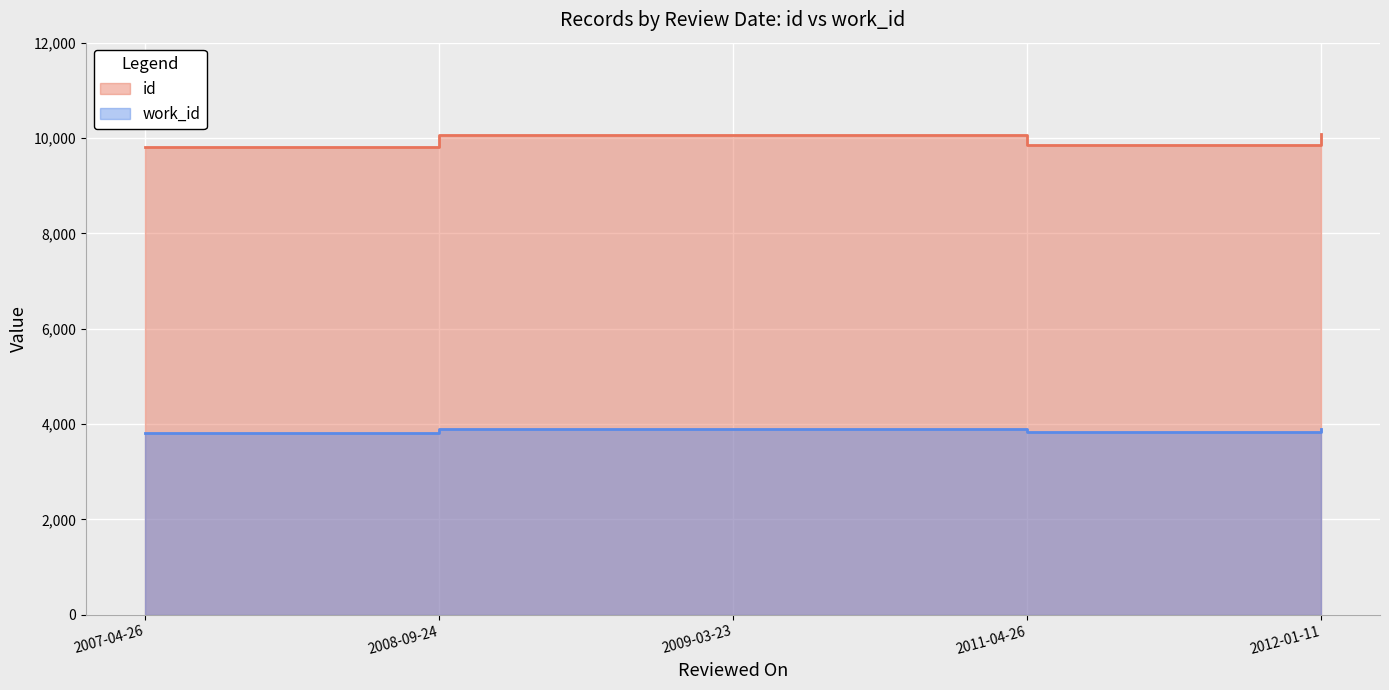

True or false: id and work_id intersect in this chart.

False